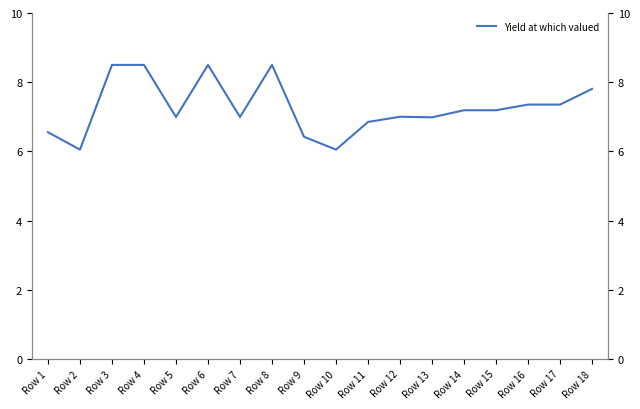

True or false: there are more than 2 points higher than both neighbors.

True